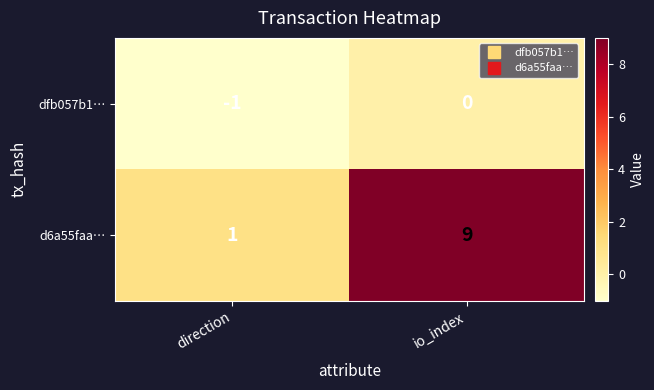

What is the difference between the highest and lowest values at direction?

2